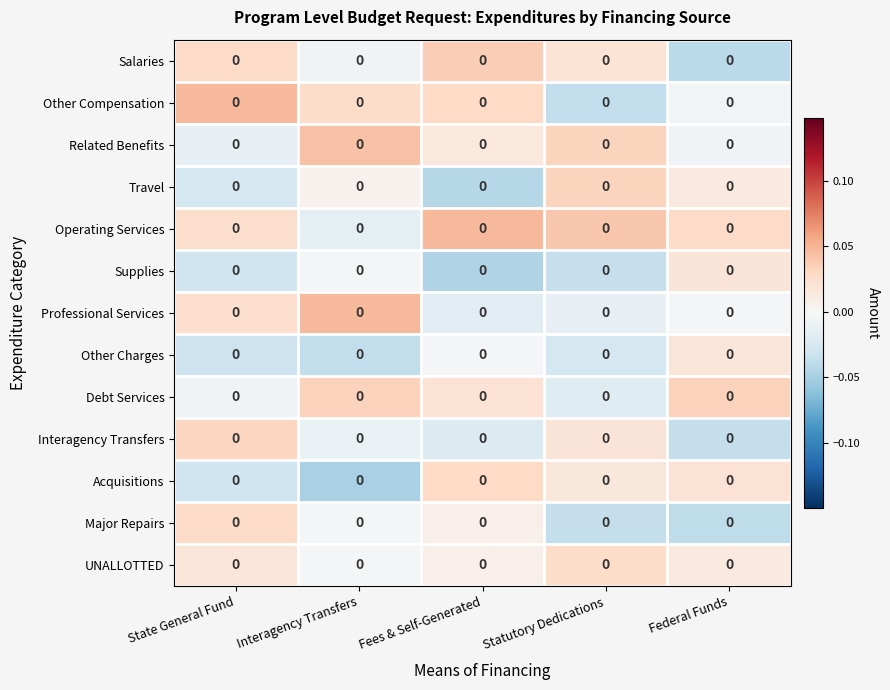

Reading left to right, extract all data points from this chart.

Salaries: State General Fund=0.0	Interagency Transfers=0.0	Fees & Self-Generated=0.0	Statutory Dedications=0.0	Federal Funds=0.0
Other Compensation: State General Fund=0.0	Interagency Transfers=0.0	Fees & Self-Generated=0.0	Statutory Dedications=0.0	Federal Funds=0.0
Related Benefits: State General Fund=0.0	Interagency Transfers=0.0	Fees & Self-Generated=0.0	Statutory Dedications=0.0	Federal Funds=0.0
Travel: State General Fund=0.0	Interagency Transfers=0.0	Fees & Self-Generated=0.0	Statutory Dedications=0.0	Federal Funds=0.0
Operating Services: State General Fund=0.0	Interagency Transfers=0.0	Fees & Self-Generated=0.0	Statutory Dedications=0.0	Federal Funds=0.0
Supplies: State General Fund=0.0	Interagency Transfers=0.0	Fees & Self-Generated=0.0	Statutory Dedications=0.0	Federal Funds=0.0
Professional Services: State General Fund=0.0	Interagency Transfers=0.0	Fees & Self-Generated=0.0	Statutory Dedications=0.0	Federal Funds=0.0
Other Charges: State General Fund=0.0	Interagency Transfers=0.0	Fees & Self-Generated=0.0	Statutory Dedications=0.0	Federal Funds=0.0
Debt Services: State General Fund=0.0	Interagency Transfers=0.0	Fees & Self-Generated=0.0	Statutory Dedications=0.0	Federal Funds=0.0
Interagency Transfers: State General Fund=0.0	Interagency Transfers=0.0	Fees & Self-Generated=0.0	Statutory Dedications=0.0	Federal Funds=0.0
Acquisitions: State General Fund=0.0	Interagency Transfers=0.0	Fees & Self-Generated=0.0	Statutory Dedications=0.0	Federal Funds=0.0
Major Repairs: State General Fund=0.0	Interagency Transfers=0.0	Fees & Self-Generated=0.0	Statutory Dedications=0.0	Federal Funds=0.0
UNALLOTTED: State General Fund=0.0	Interagency Transfers=0.0	Fees & Self-Generated=0.0	Statutory Dedications=0.0	Federal Funds=0.0